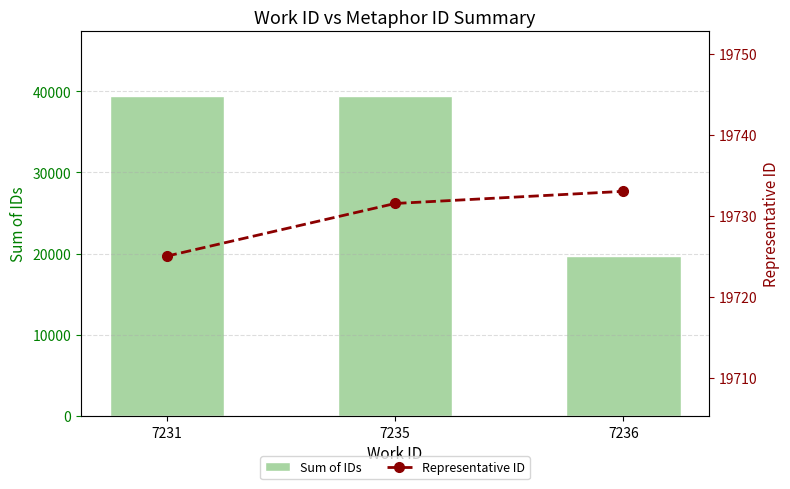

Which series has the largest range (max minus min)?

Sum of IDs